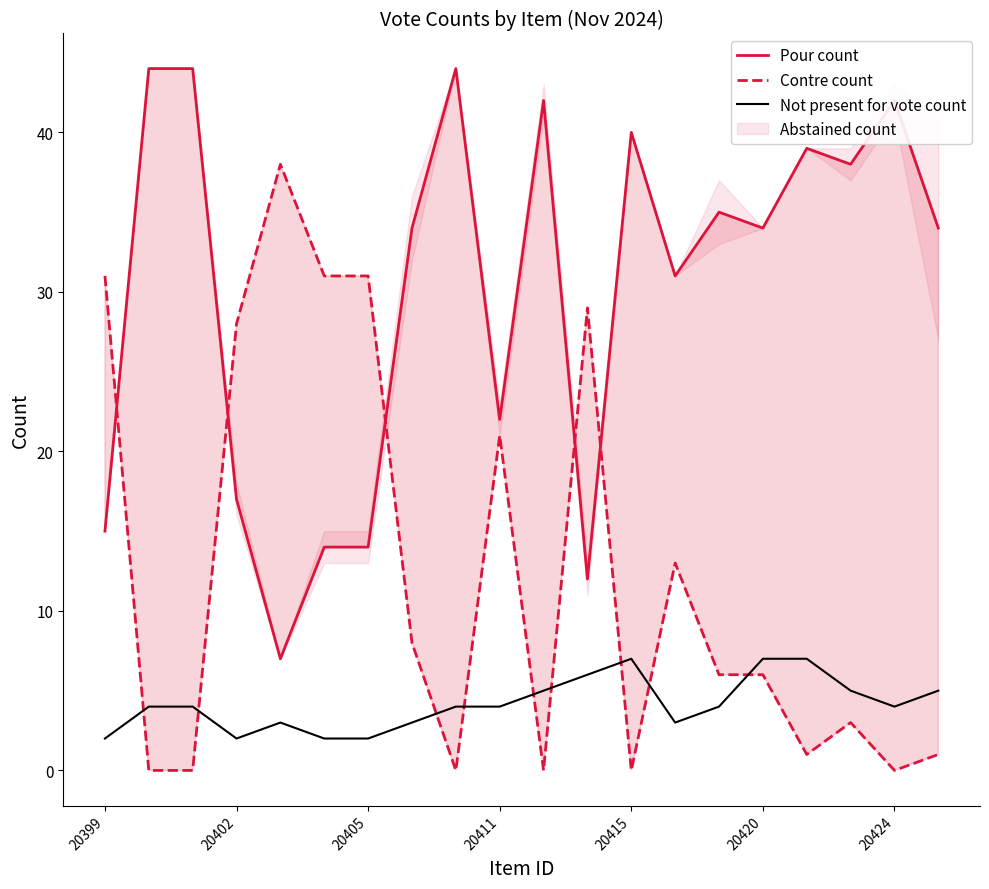

At which category is the sum across all series the highest?

20399